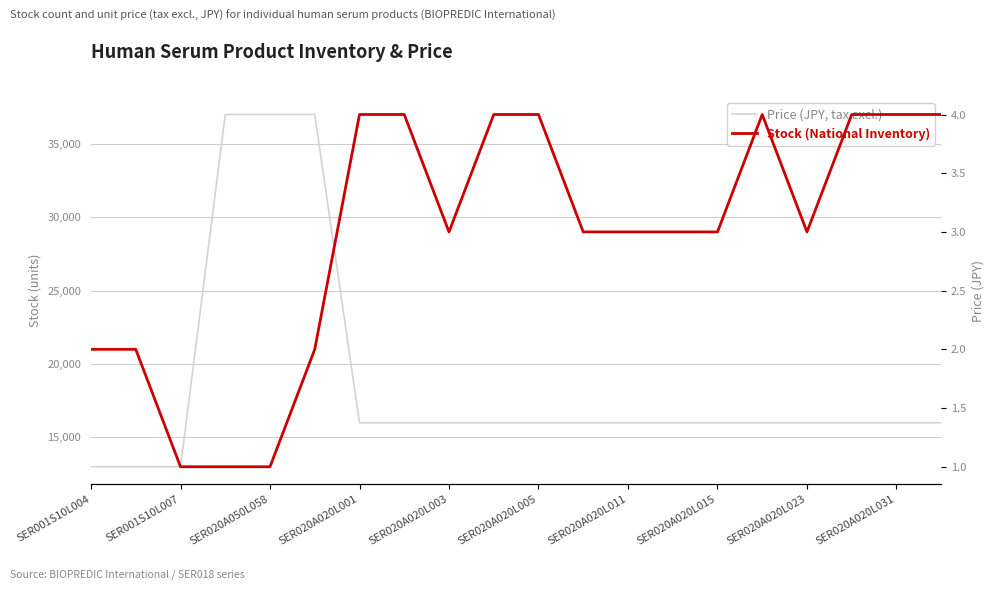

Count the Stock (National Inventory) values in the range 2 to 4.

17